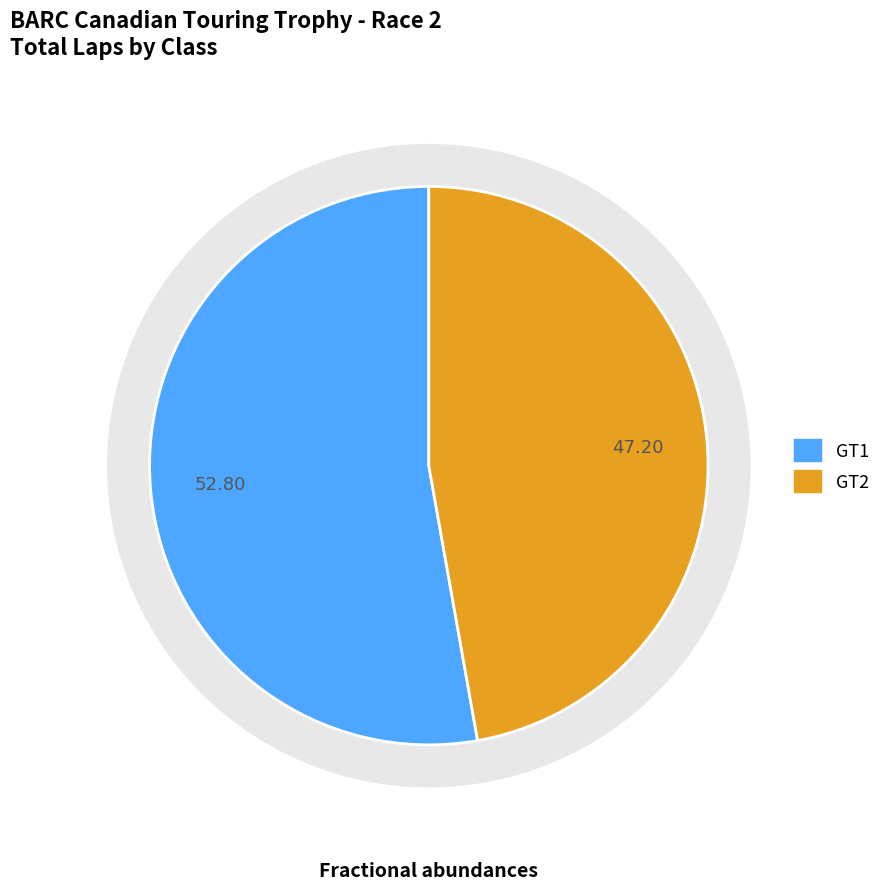

Is it true that GT2 is 37% of the pie?

False